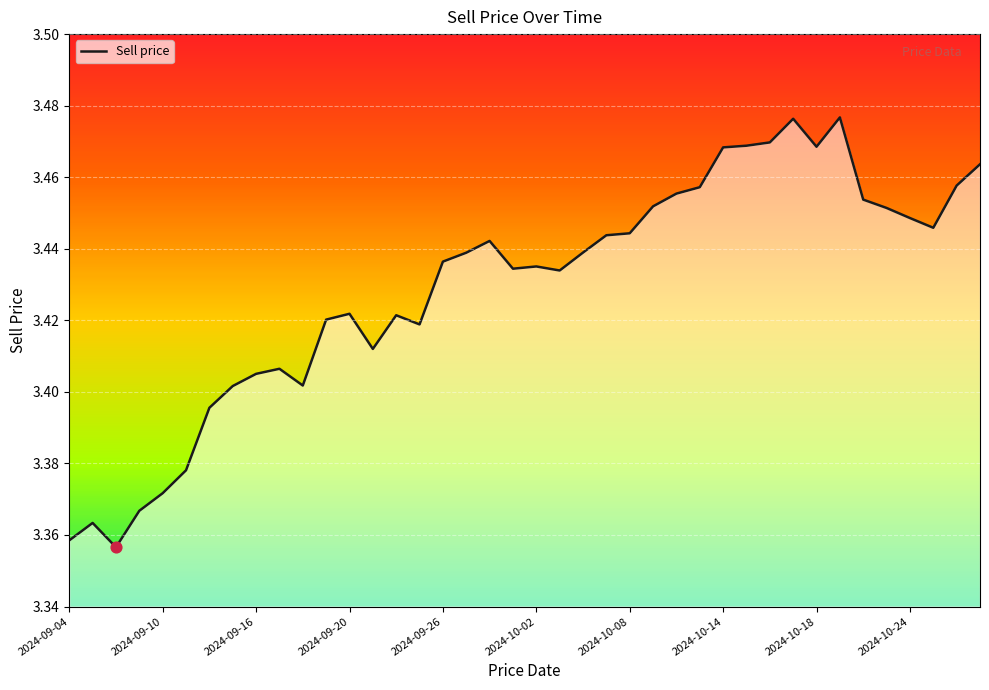

How many lines are shown in the chart?

1